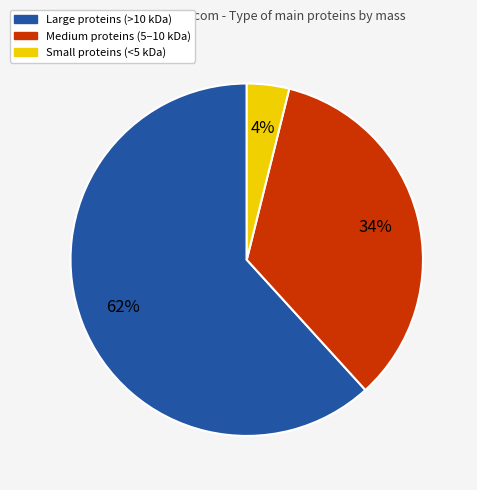

Is there a majority slice in this chart?

Yes